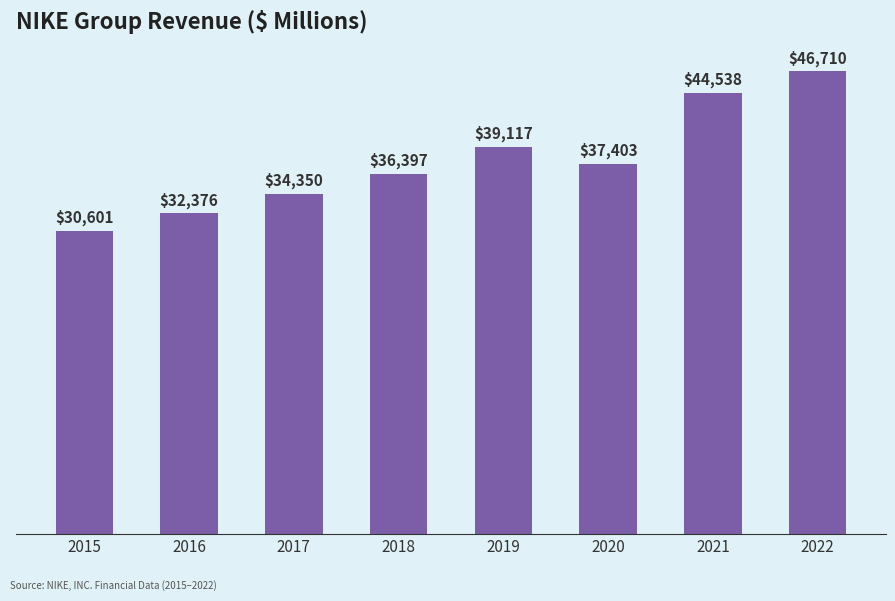

Is it true that the value at 2018 is 24356?

False